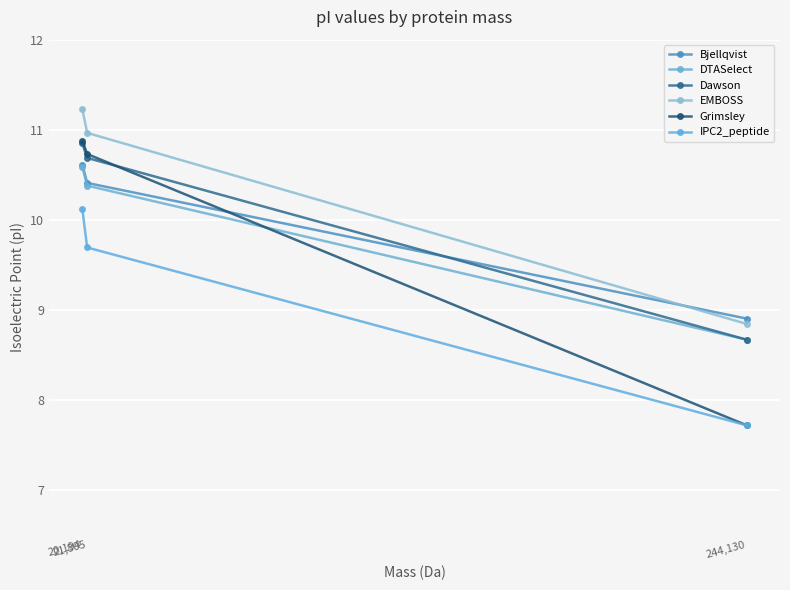

What is the value of the Bjellqvist point at the 1st from the left?

10.6